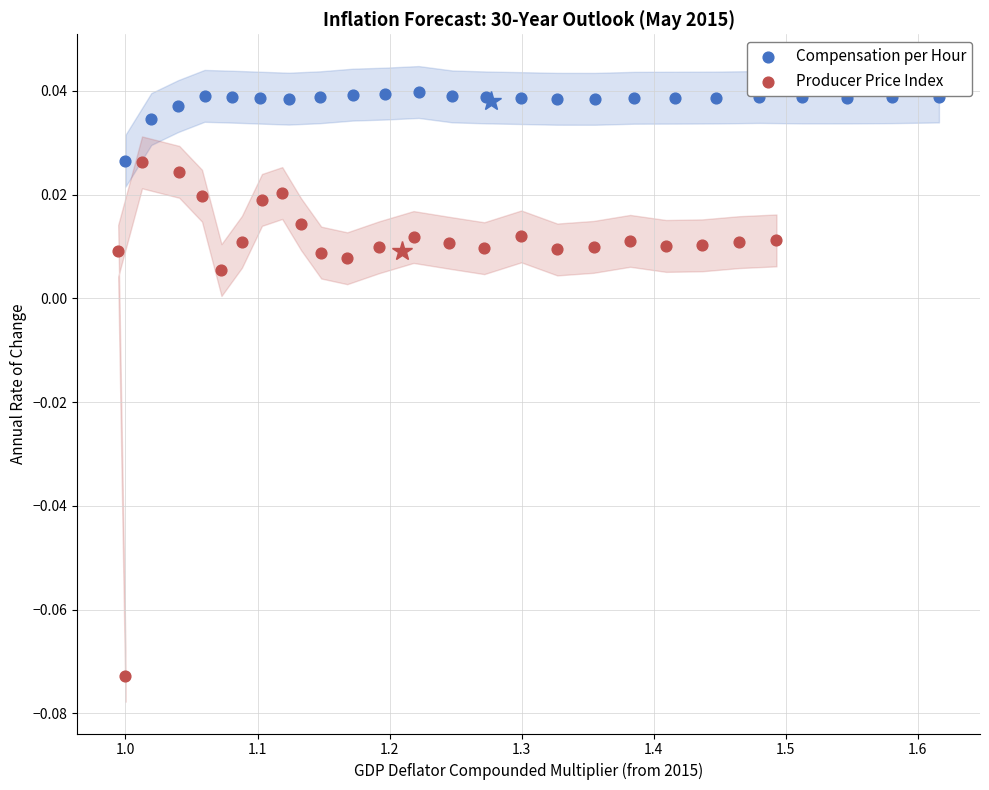

What are all the series names shown in the legend?

Compensation per Hour, Producer Price Index